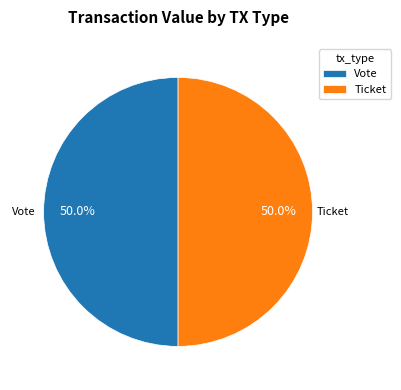

Approximately how many times larger is the value at Vote compared to Ticket?

1.0